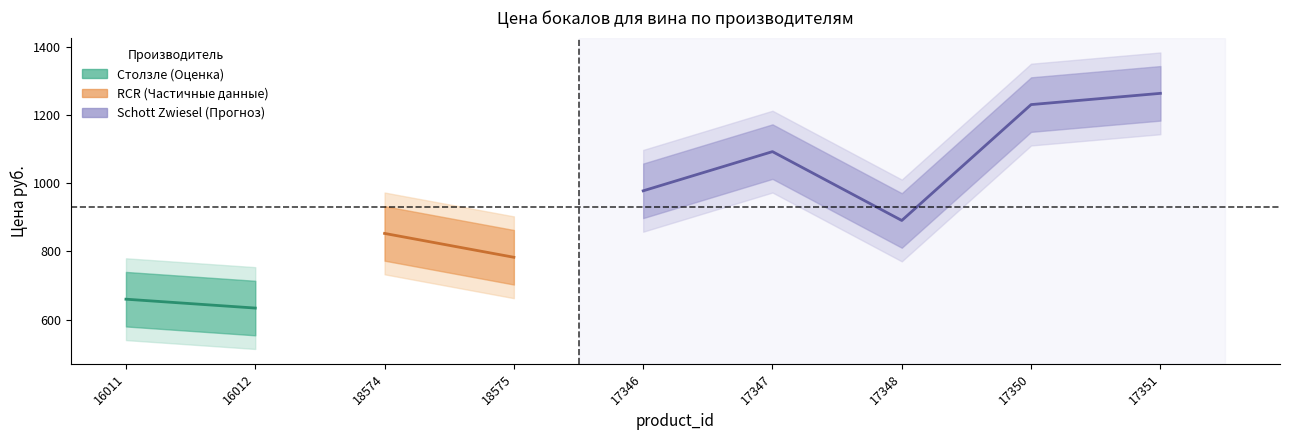

True or false: Минимальный заказ and Цена руб. intersect in this chart.

False